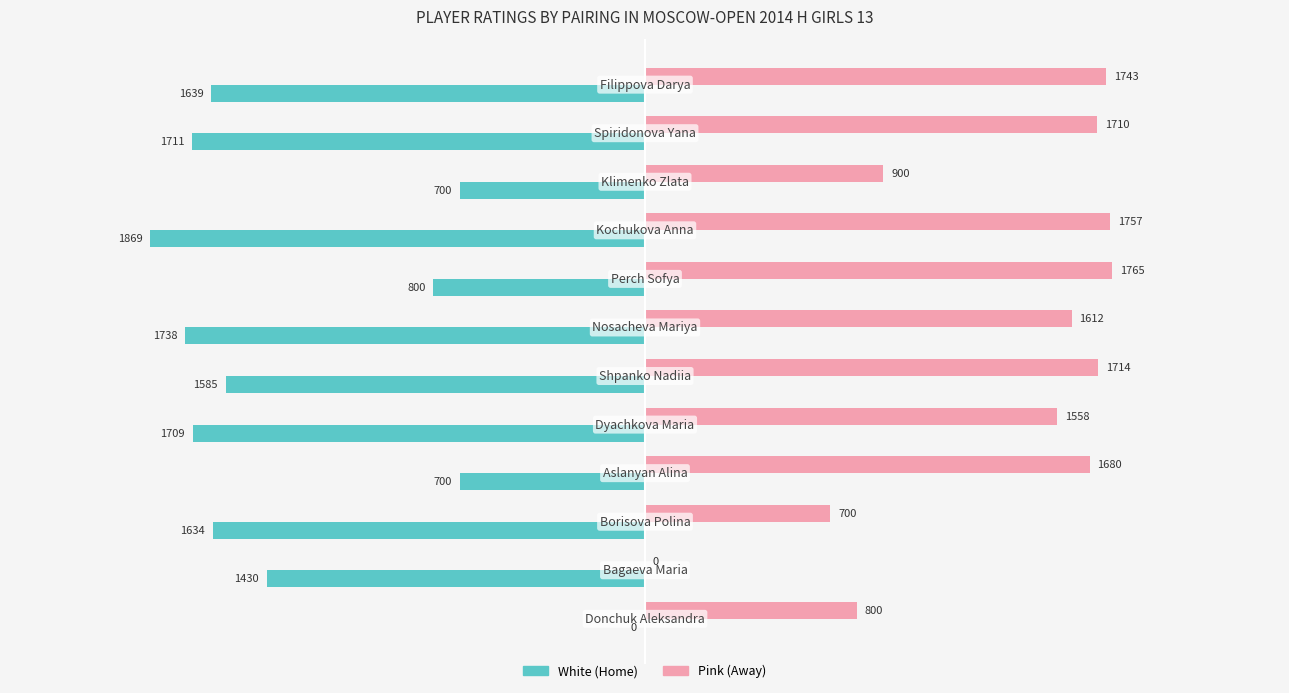

What is the greatest value displayed?

1765